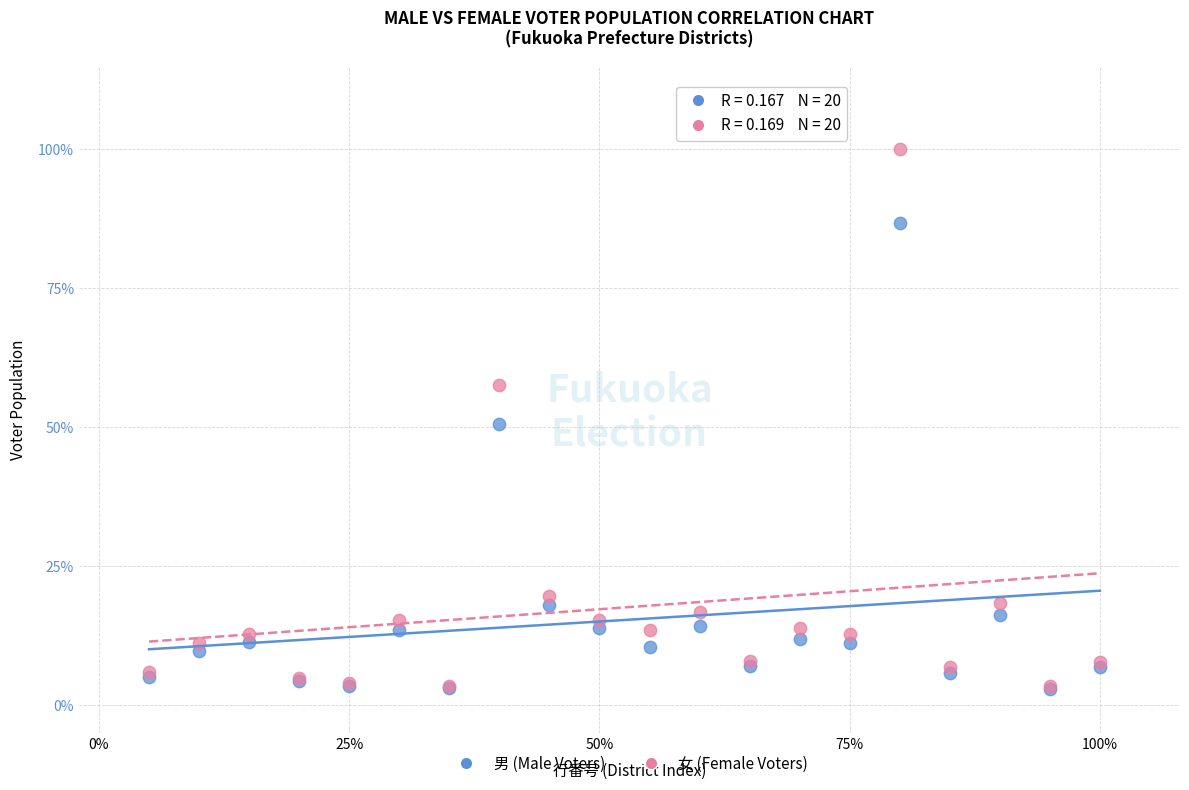

What are all the series names shown in the legend?

男 (Male Voters), 女 (Female Voters)